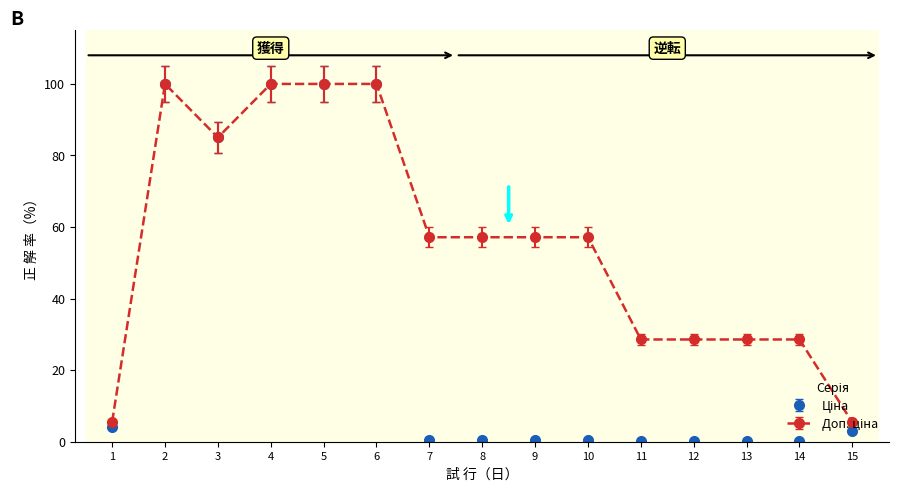

What is the greatest value displayed?

100.0